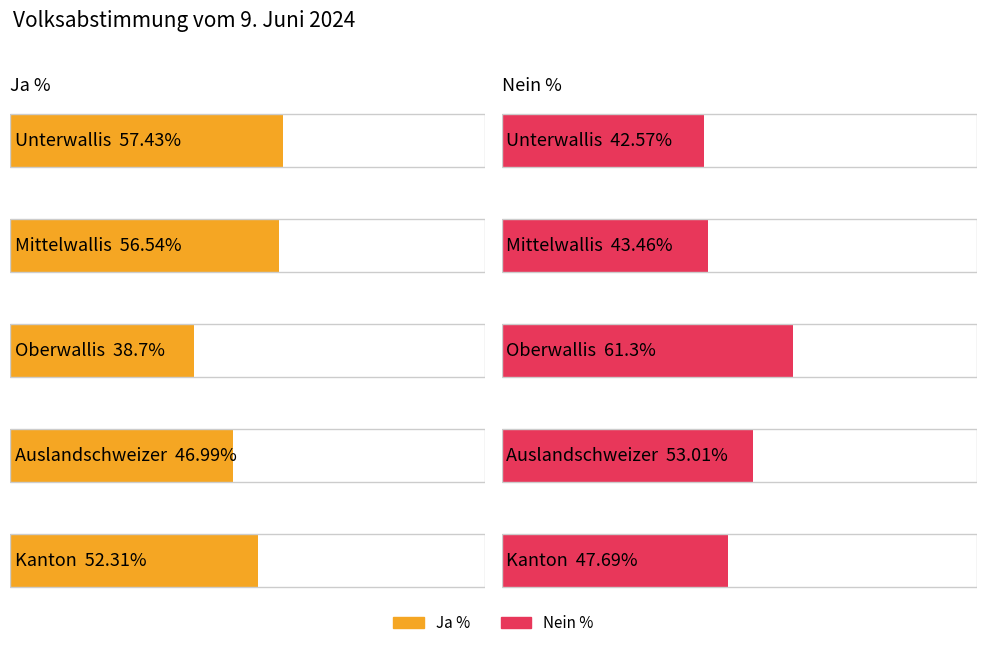

What is the total value across all series at Auslandschweizer?

100.0